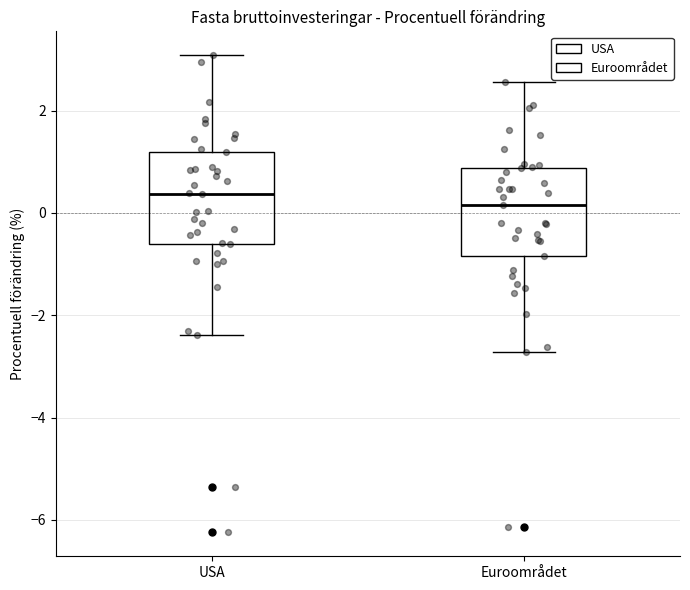

Where is the lower edge of the box for Euroområdet on the y-axis? The values are not printed on the chart, so give them approximately, as read against the axis.

-0.8